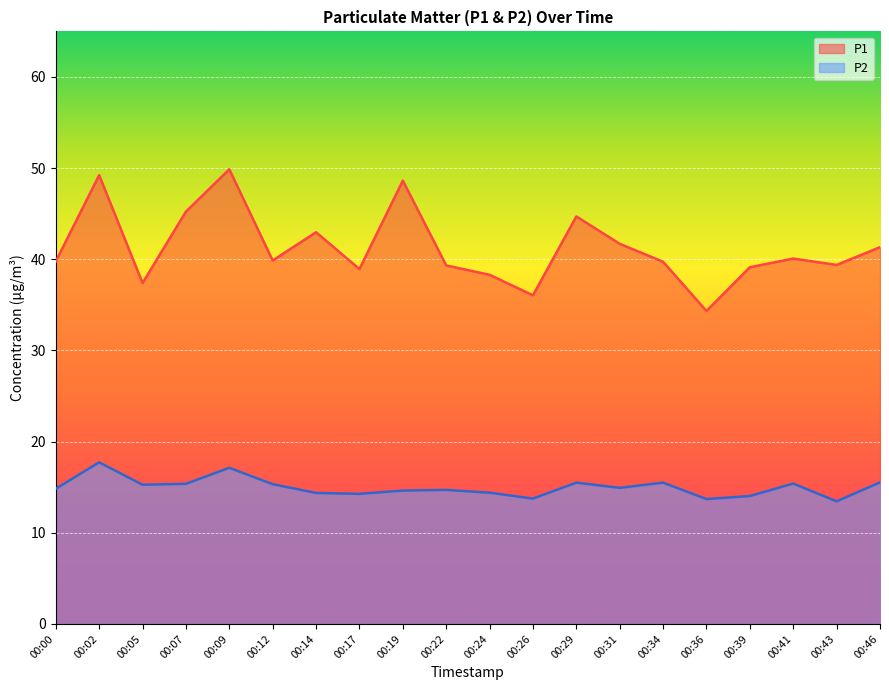

True or false: P1 and P2 cross at least once.

False